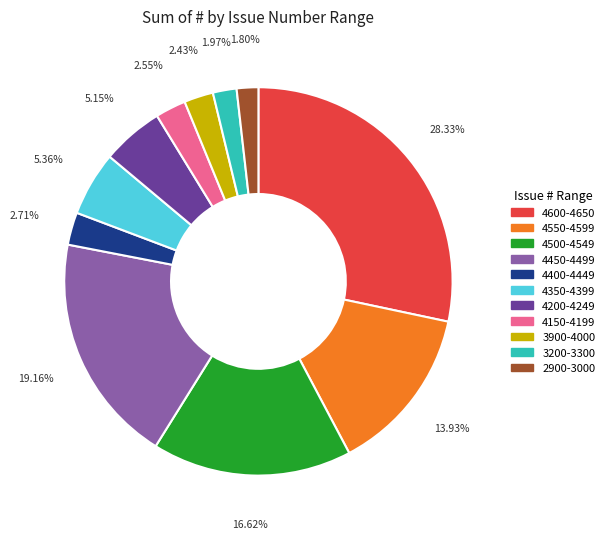

How many segments does this pie chart have?

11